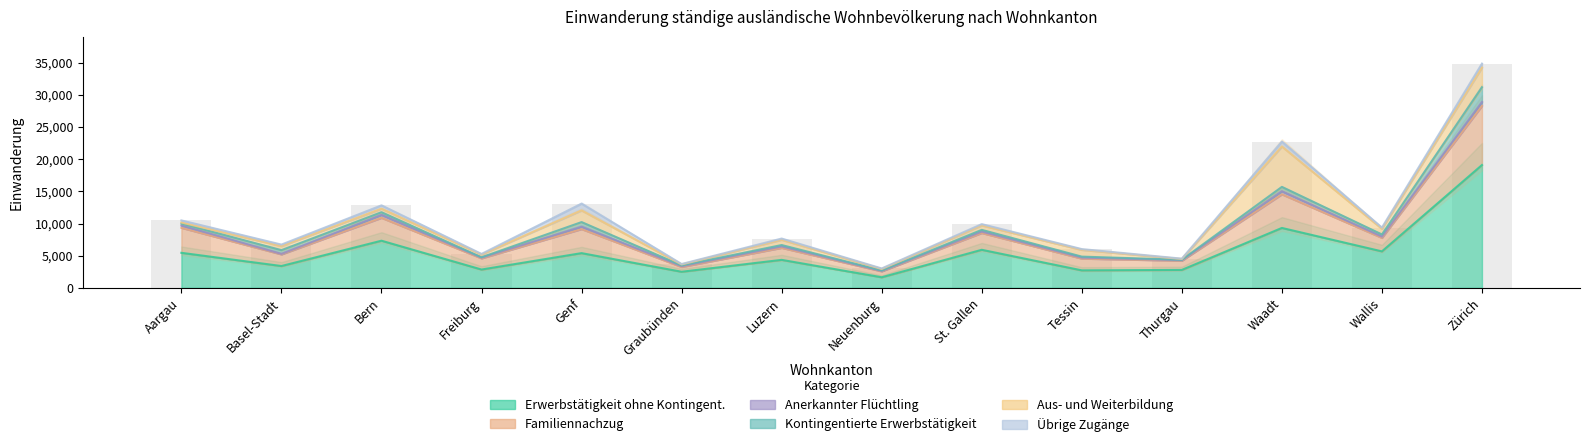

Reading right to left, what are all the values shown in this chart?

Erwerbstätigkeit ohne Kontingent.: Zürich=19082	Wallis=5673	Waadt=9311	Thurgau=2793	Tessin=2724	St. Gallen=5917	Neuenburg=1651	Luzern=4354	Graubünden=2508	Genf=5400	Freiburg=2853	Bern=7329	Basel-Stadt=3397	Aargau=5448
Familiennachzug: Zürich=9188	Wallis=2099	Waadt=5224	Thurgau=1424	Tessin=1827	St. Gallen=2610	Neuenburg=920	Luzern=1866	Graubünden=741	Genf=3737	Freiburg=1734	Bern=3557	Basel-Stadt=1804	Aargau=3889
Anerkannter Flüchtling: Zürich=598	Wallis=188	Waadt=484	Thurgau=89	Tessin=155	St. Gallen=219	Neuenburg=65	Luzern=221	Graubünden=120	Genf=365	Freiburg=112	Bern=456	Basel-Stadt=79	Aargau=353
Kontingentierte Erwerbstätigkeit: Zürich=2293	Wallis=336	Waadt=667	Thurgau=64	Tessin=152	St. Gallen=267	Neuenburg=72	Luzern=215	Graubünden=120	Genf=715	Freiburg=55	Bern=412	Basel-Stadt=580	Aargau=302
Aus- und Weiterbildung: Zürich=3057	Wallis=883	Waadt=6277	Thurgau=120	Tessin=1046	St. Gallen=692	Neuenburg=227	Luzern=814	Graubünden=155	Genf=1822	Freiburg=424	Bern=555	Basel-Stadt=631	Aargau=168
Übrige Zugänge: Zürich=610	Wallis=184	Waadt=755	Thurgau=53	Tessin=122	St. Gallen=199	Neuenburg=85	Luzern=194	Graubünden=66	Genf=1043	Freiburg=98	Bern=507	Basel-Stadt=235	Aargau=320